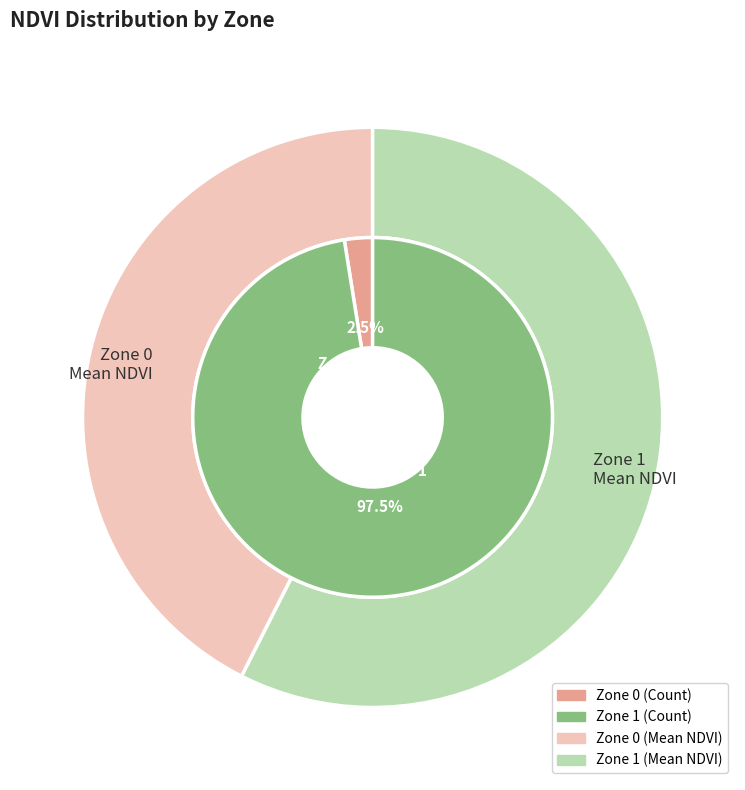

Which slice is the smallest?

Zone 0